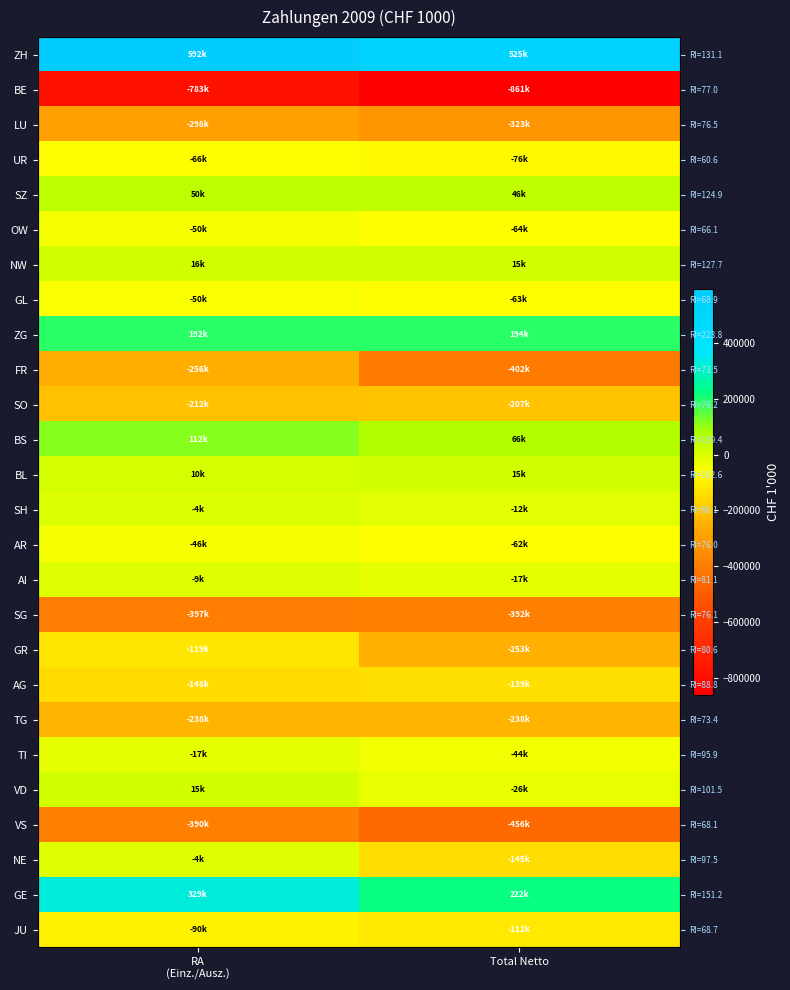

Which label corresponds to the largest value in the chart?

RA
(Einz./Ausz.)